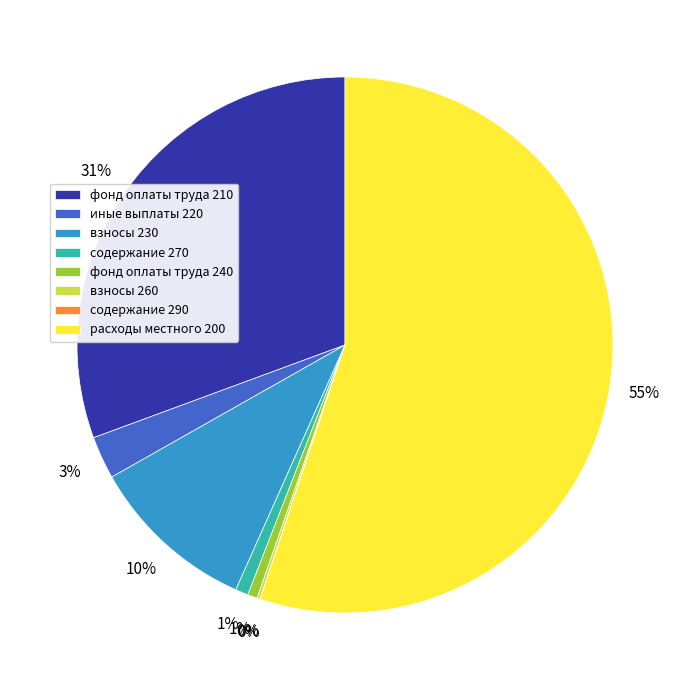

To the nearest percent, what is the average slice percentage?

12%